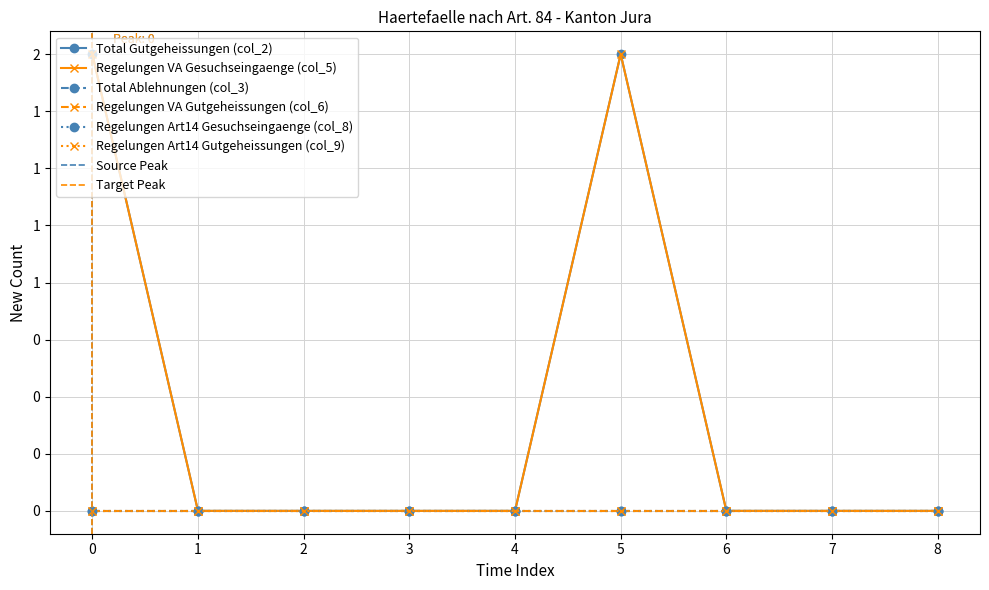

True or false: Total Ablehnungen (col_3) and Regelungen Art14 Gutgeheissungen (col_9) intersect in this chart.

False